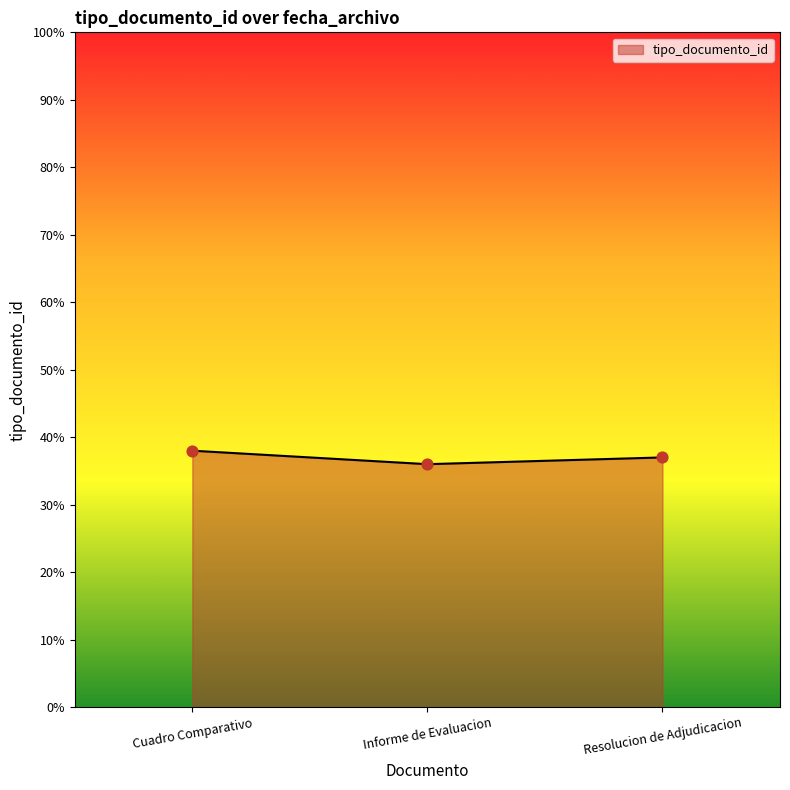

Approximately how many times larger is the value at Informe de Evaluacion compared to Resolucion de Adjudicacion?

1.0